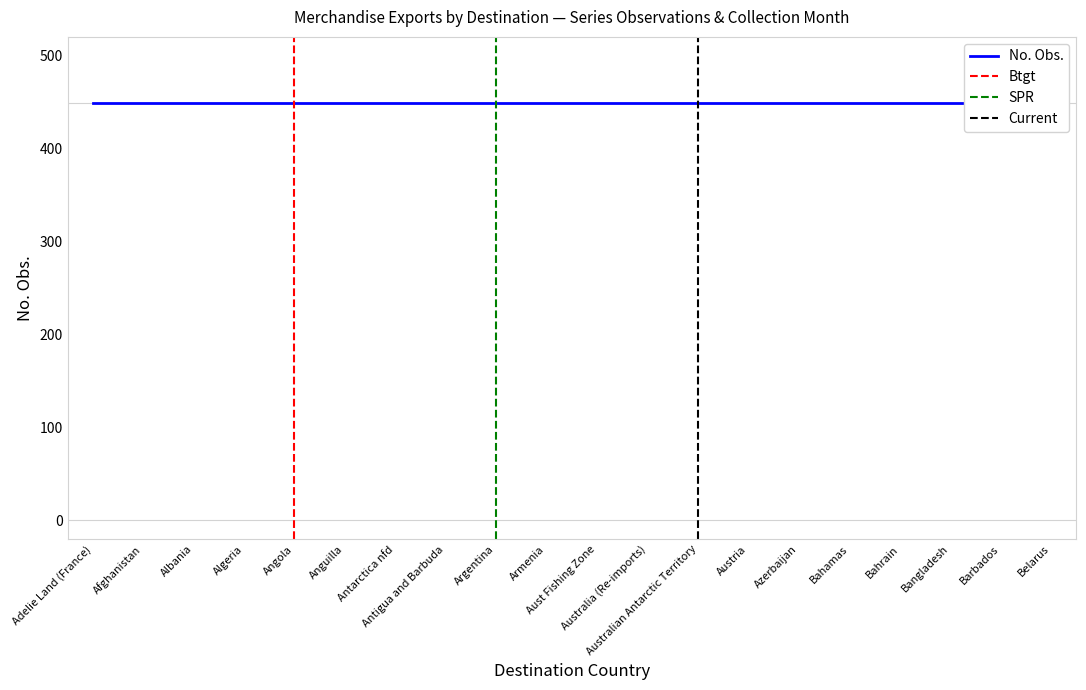

What is the minimum value for Collection Month?

1